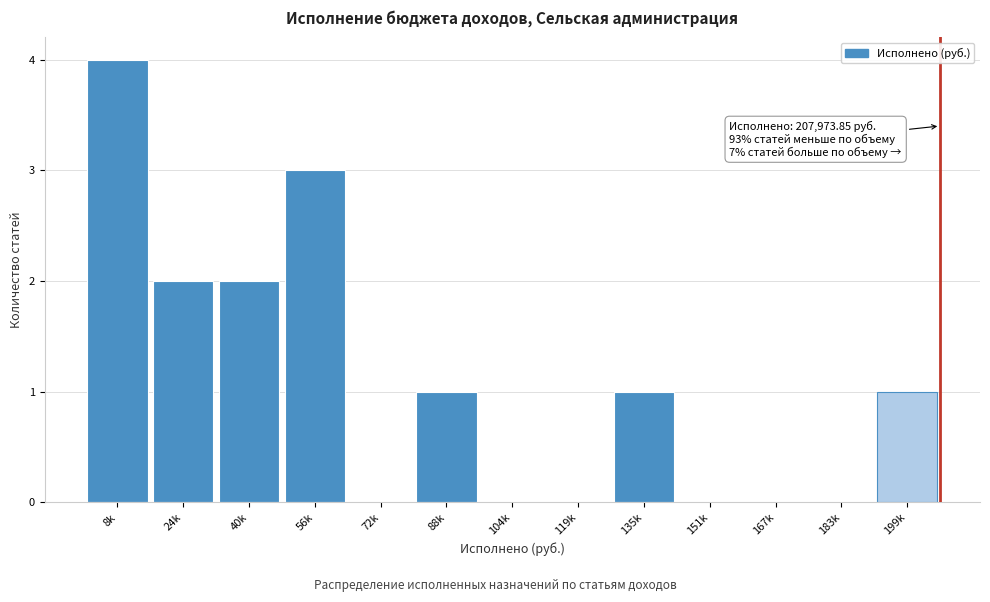

Reading right to left, list all the values displayed in this chart.

199k=1	183k=0	167k=0	151k=0	135k=1	119k=0	104k=0	88k=1	72k=0	56k=3	40k=2	24k=2	8k=4